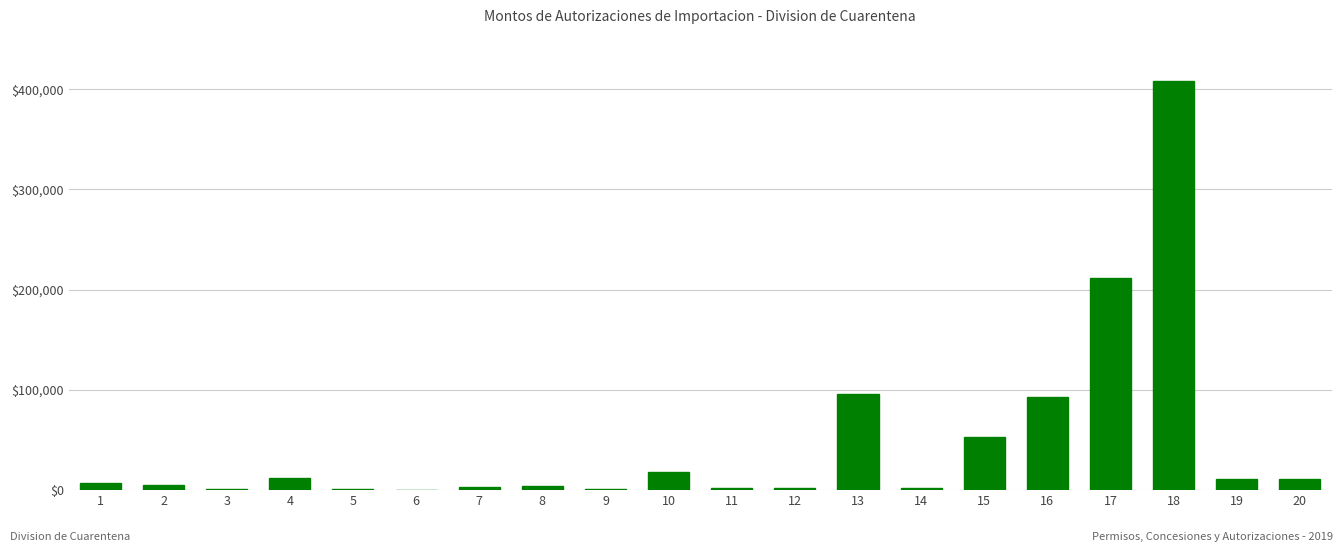

What is the maximum value shown in the chart?

408796.4